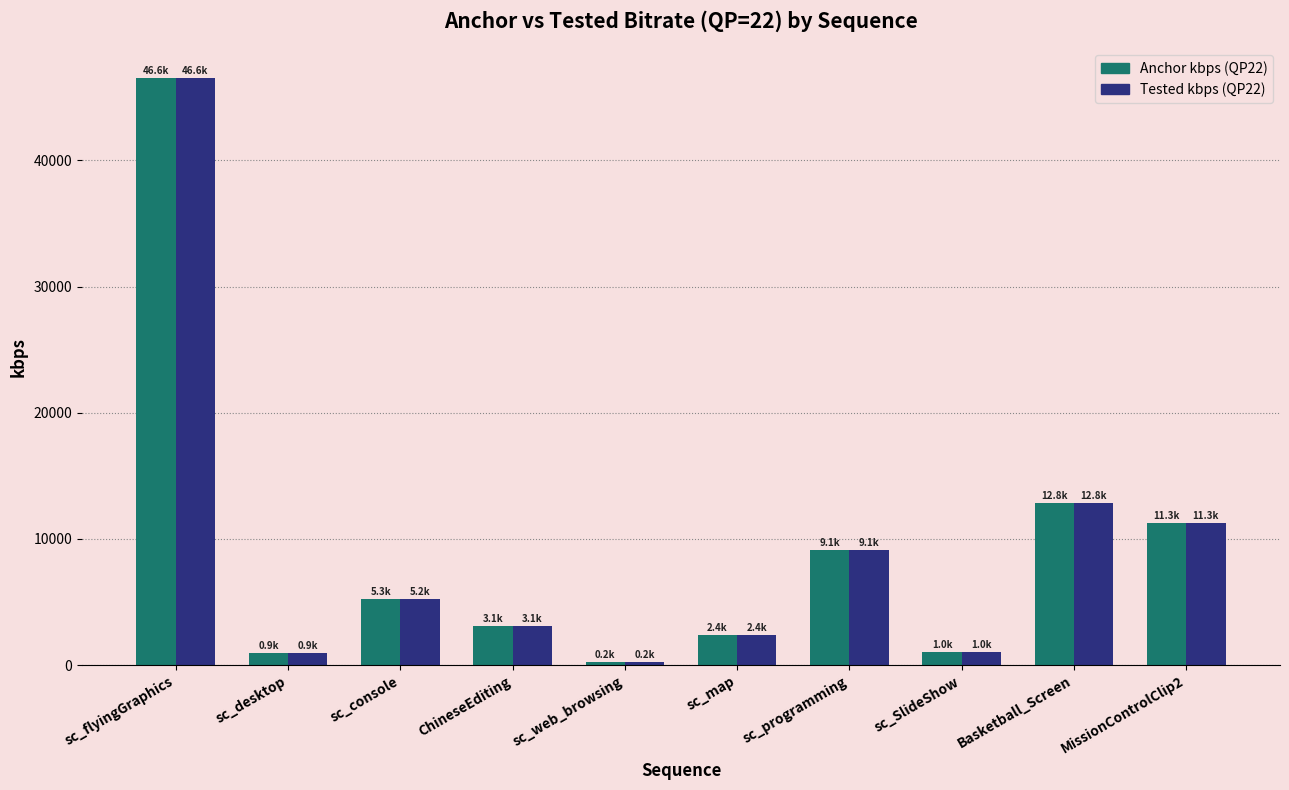

At which category is the sum across all series the highest?

sc_flyingGraphics